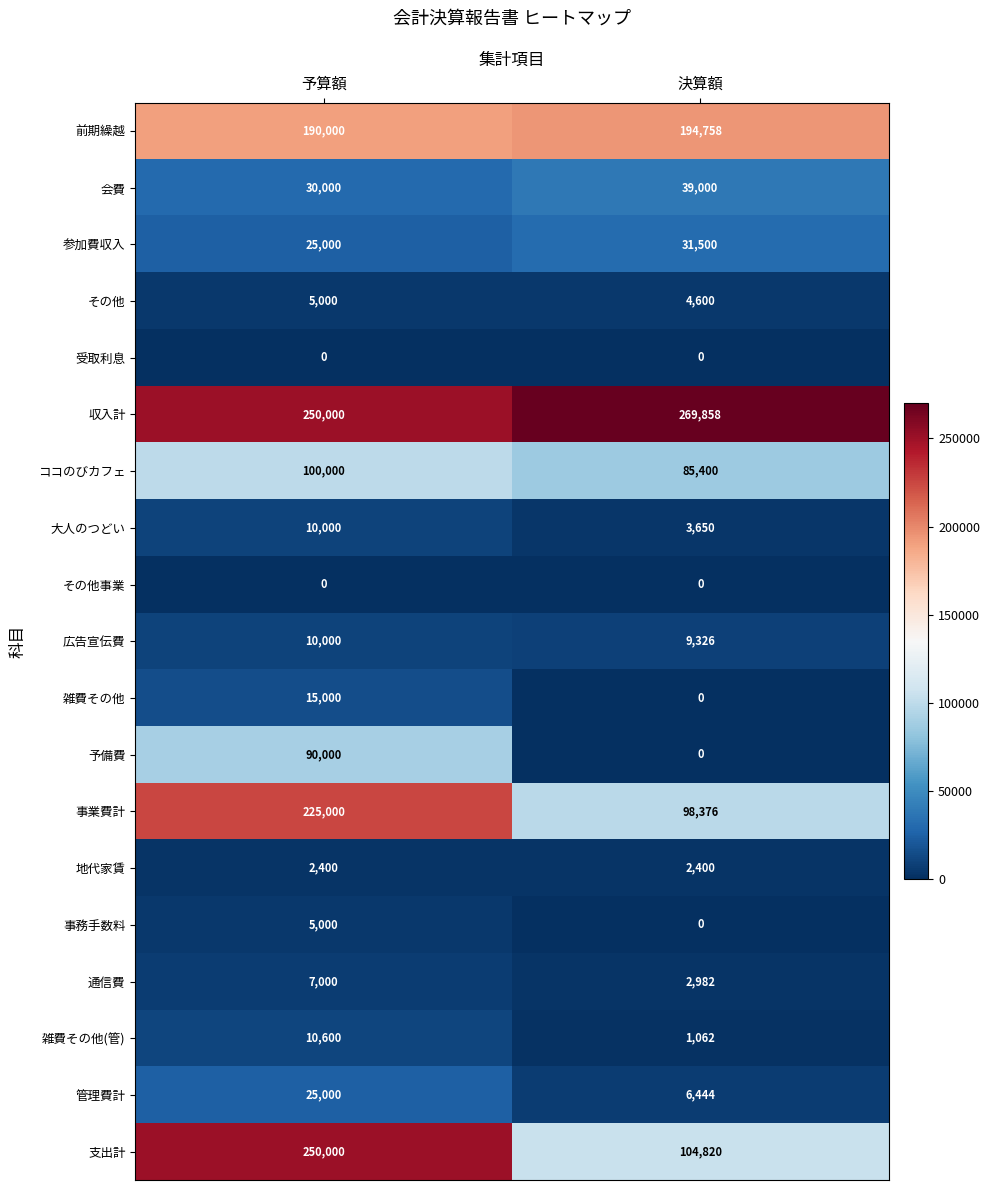

Is it true that 管理費計 equals 12985 at 予算額?

False